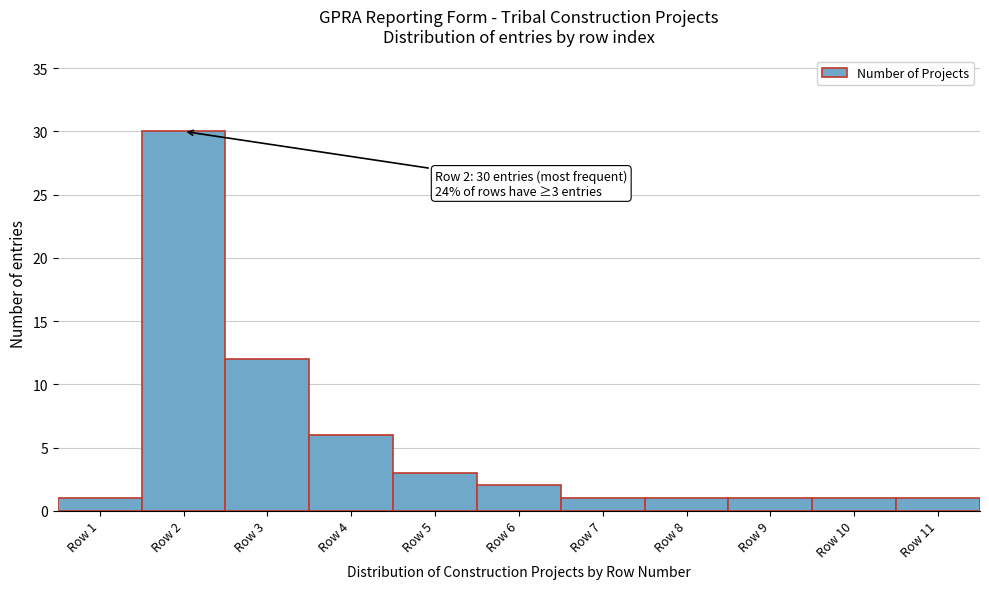

Reading left to right, what are all the values shown in this chart?

1	30	12	6	3	2	1	1	1	1	1